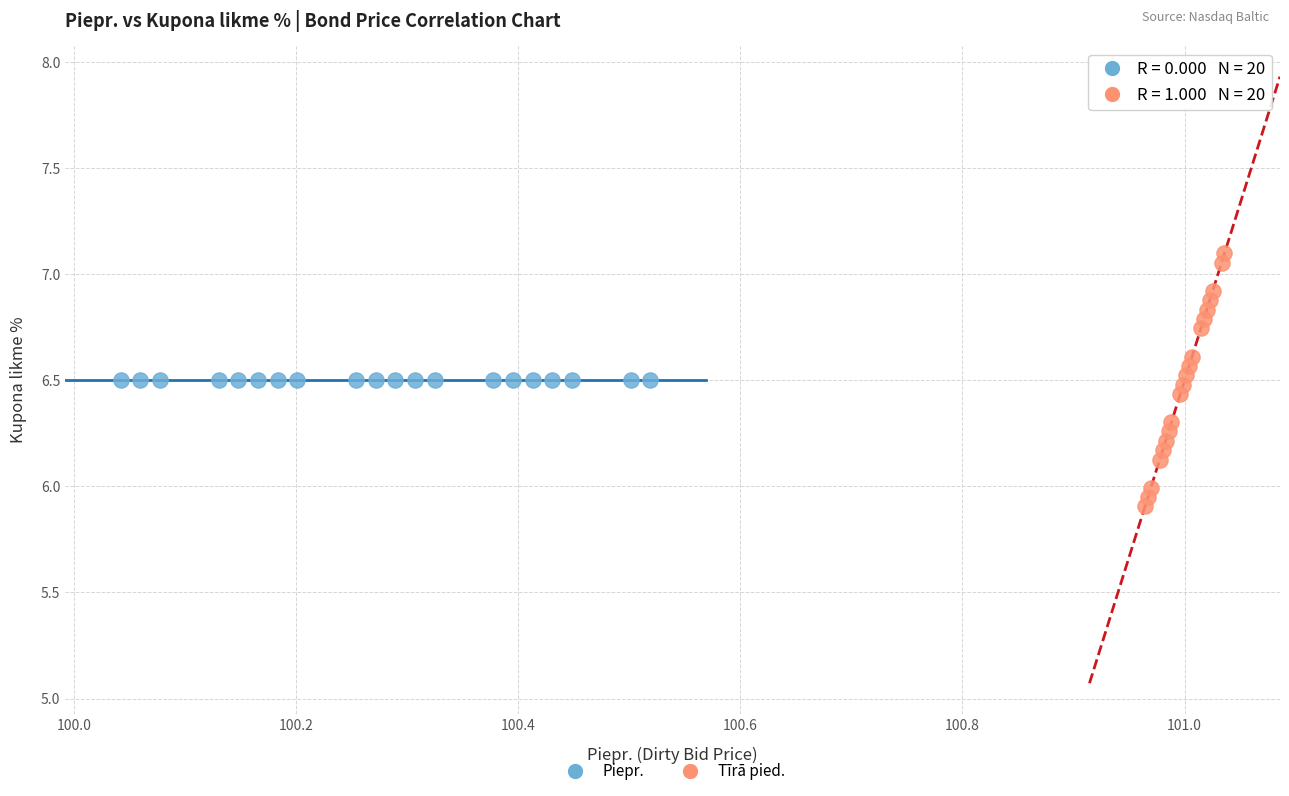

What are all the series names shown in the legend?

Piepr., Tīrā pied.